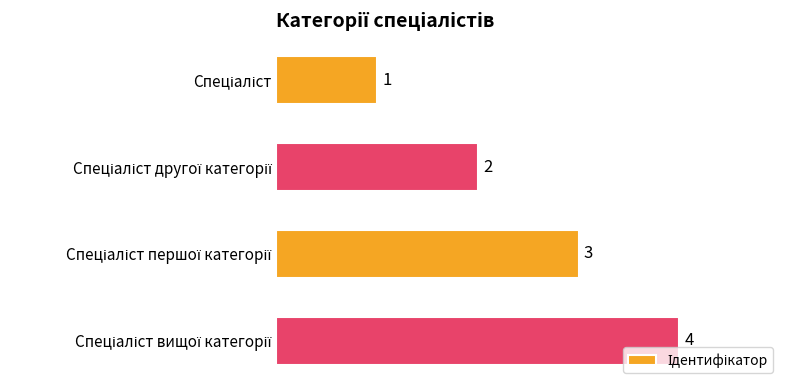

What is the maximum value shown in the chart?

4